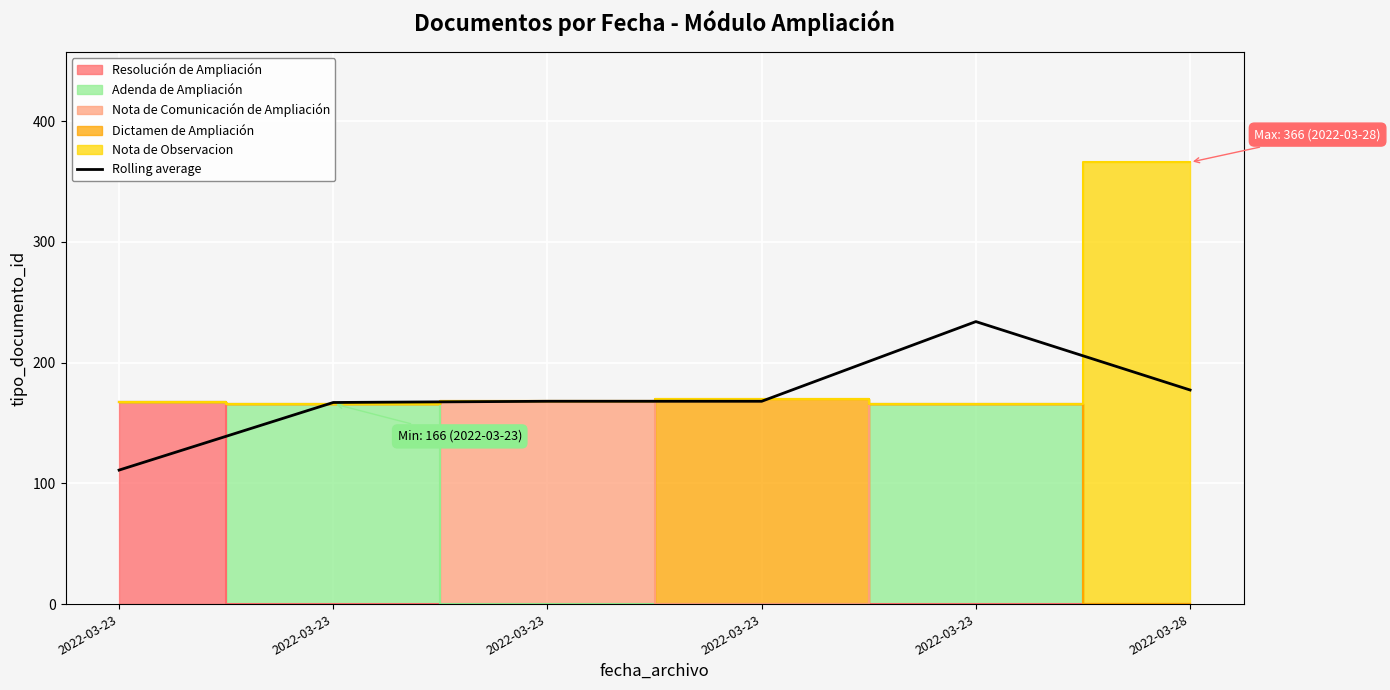

Reading left to right, transcribe all the data shown in this chart.

2022-03-23=111.0	2022-03-23=167.0	2022-03-23=168.0	2022-03-23=168.0	2022-03-23=234.0	2022-03-28=177.3